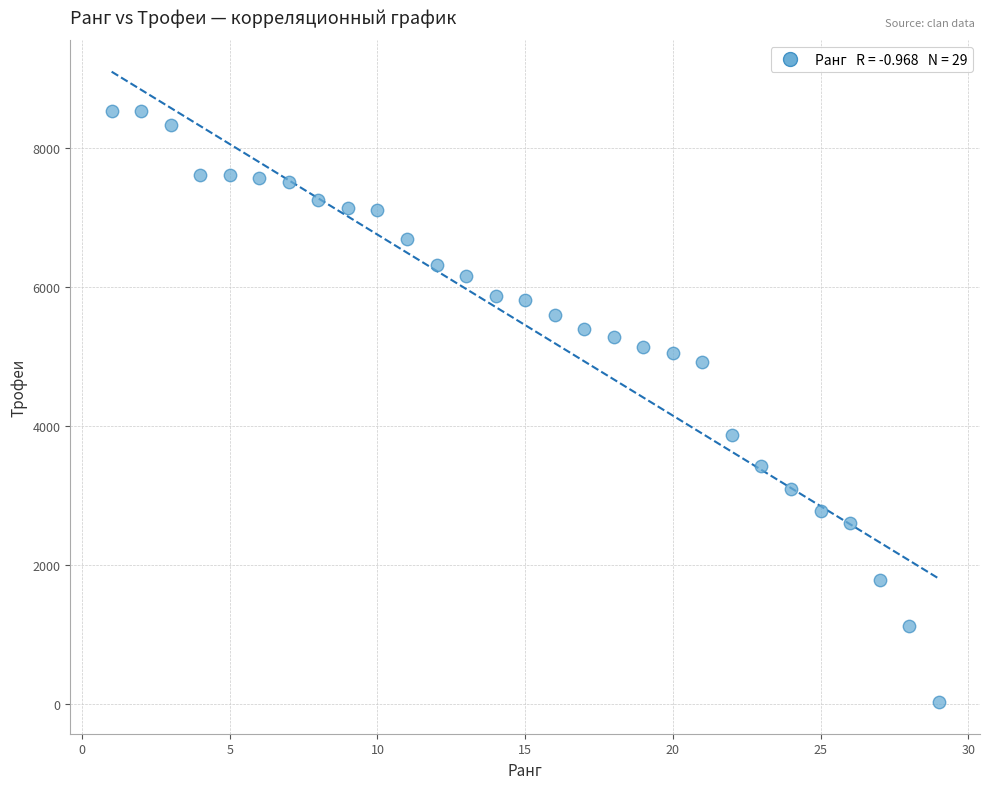

What Y value in the scatter plot is closest to 4281?

3871